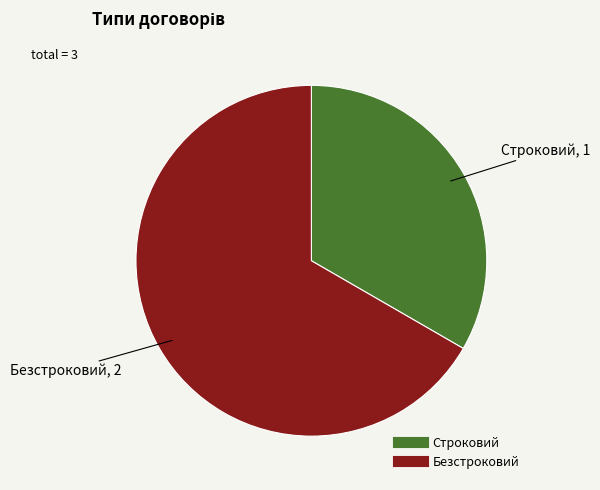

Rank the categories by value from highest to lowest.

Безстроковий, Строковий